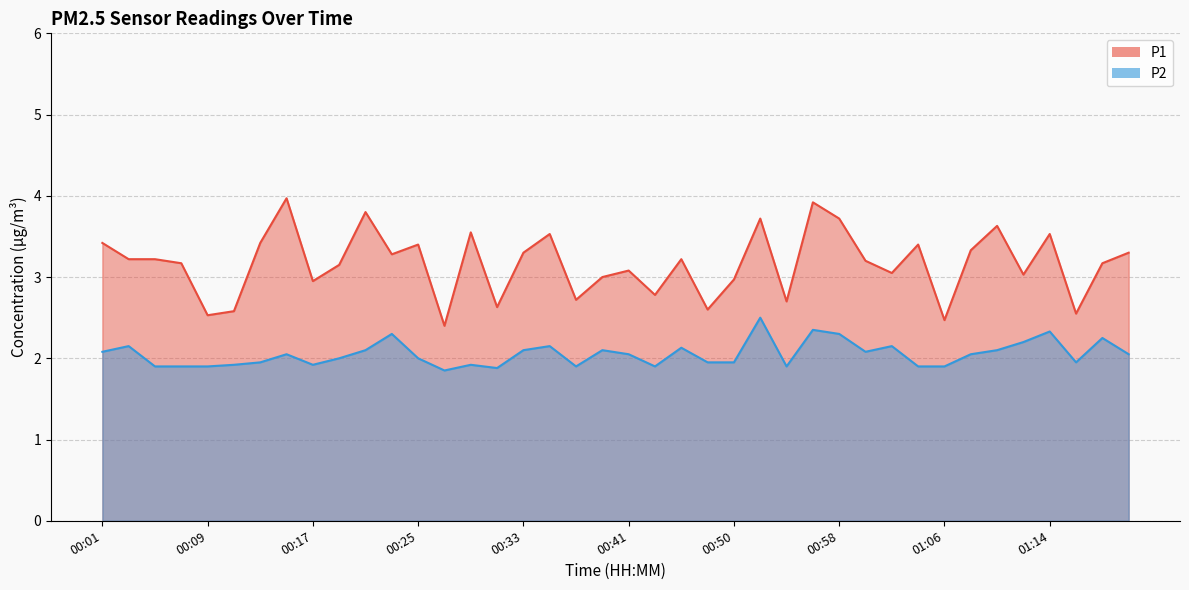

Where does the P1 series first go above 3?

00:01